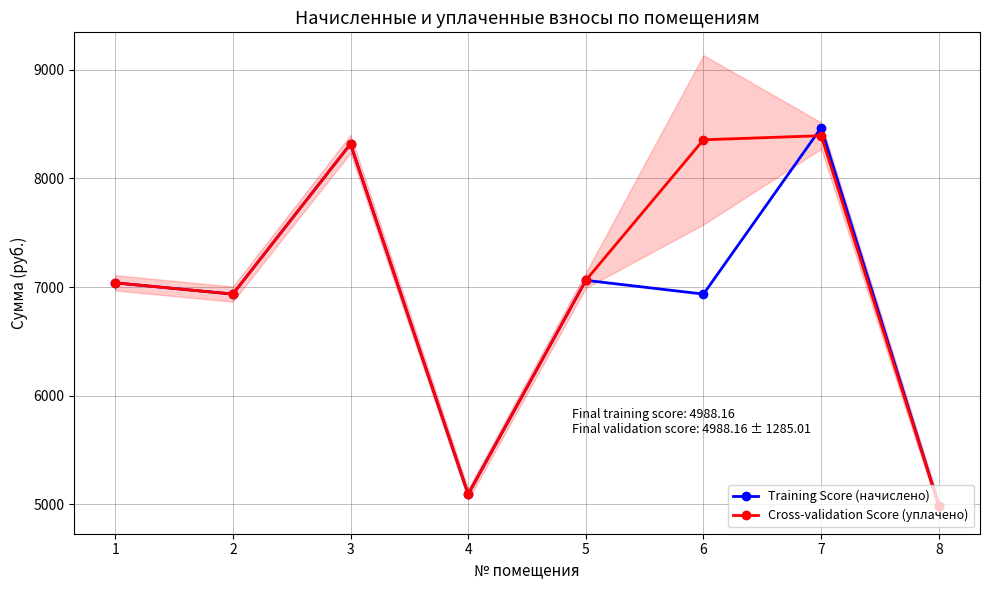

Is the value of Cross-validation Score (уплачено) at 3 greater than the value of Training Score (начислено) at 5?

Yes